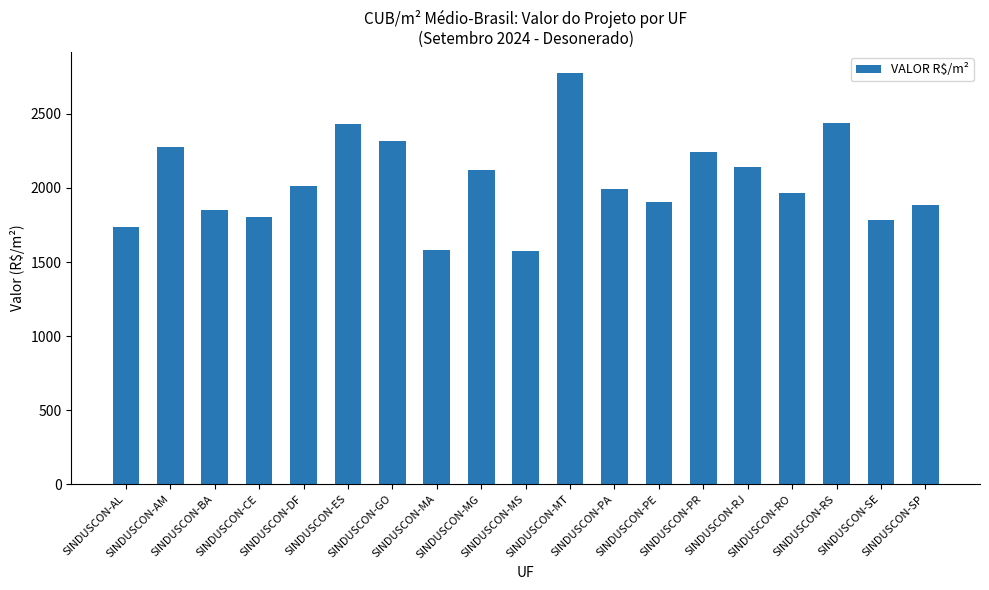

At which label does the data first exceed 1990?

SINDUSCON-AM